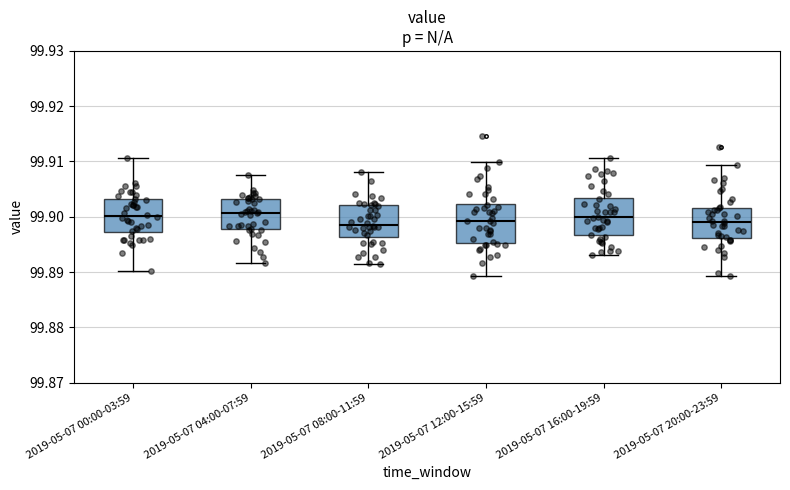

Reading left to right, read every box against the y-axis: the position of its median line, the range the box covers, and the ends of its whiskers. The values are not printed on the chart, so give them approximately, as read against the axis.

2019-05-07 00:00-03:59: median 99.900, box 99.897 to 99.903, whiskers 99.890 to 99.911
2019-05-07 04:00-07:59: median 99.901, box 99.898 to 99.903, whiskers 99.892 to 99.907
2019-05-07 08:00-11:59: median 99.899, box 99.896 to 99.902, whiskers 99.891 to 99.908
2019-05-07 12:00-15:59: median 99.899, box 99.895 to 99.902, whiskers 99.889 to 99.910
2019-05-07 16:00-19:59: median 99.900, box 99.897 to 99.903, whiskers 99.893 to 99.911
2019-05-07 20:00-23:59: median 99.899, box 99.896 to 99.902, whiskers 99.889 to 99.909